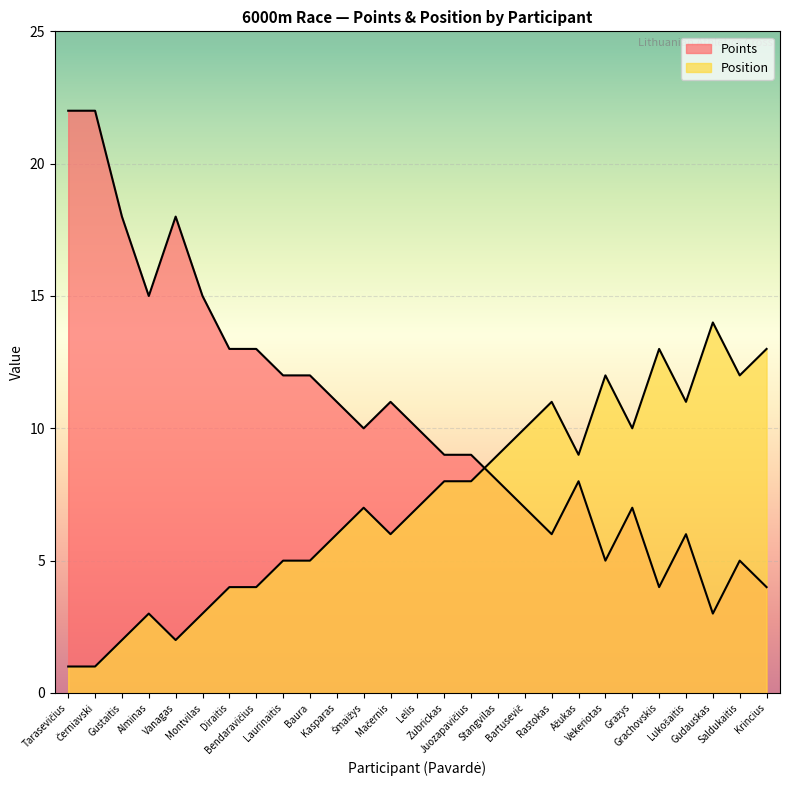

How many distinct data groups are displayed?

2